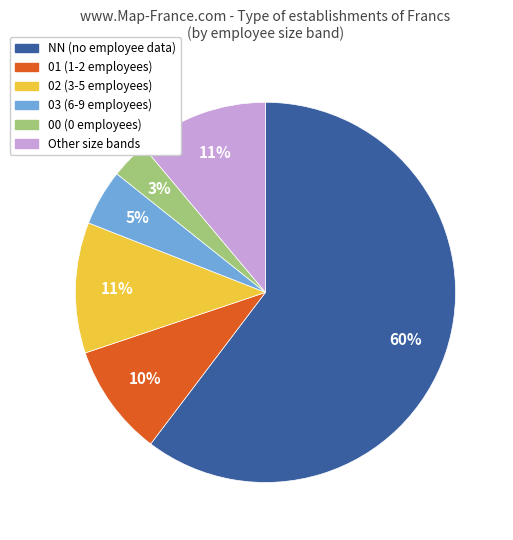

What is the largest slice in the pie chart?

NN (no employee data)